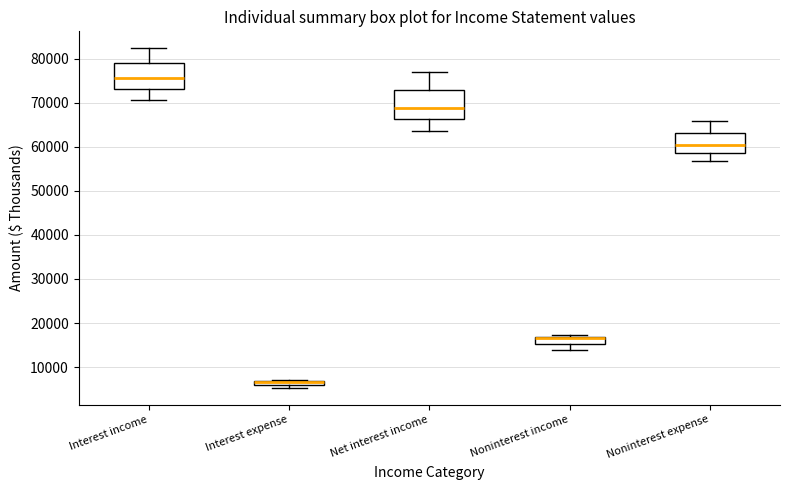

Where does the upper whisker of the box for Noninterest expense end on the y-axis? The values are not printed on the chart, so give them approximately, as read against the axis.

66000